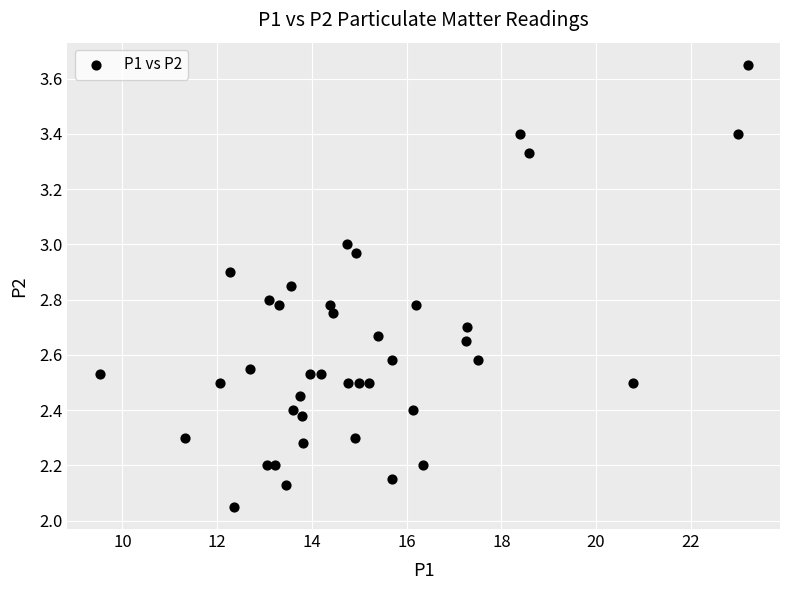

What is the range of Y values (max minus min)?

1.6